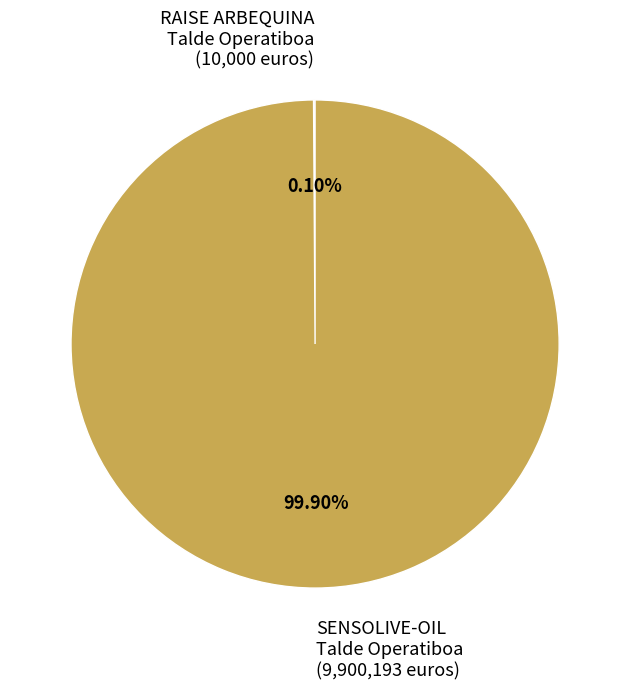

Which slice represents more than half of the pie?

SENSOLIVE-OIL Talde Operatiboa